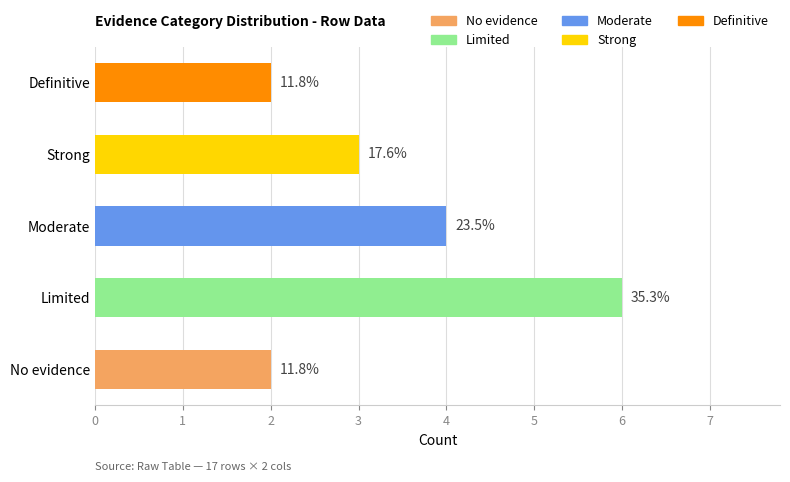

Does the chart contain stacked bars?

No